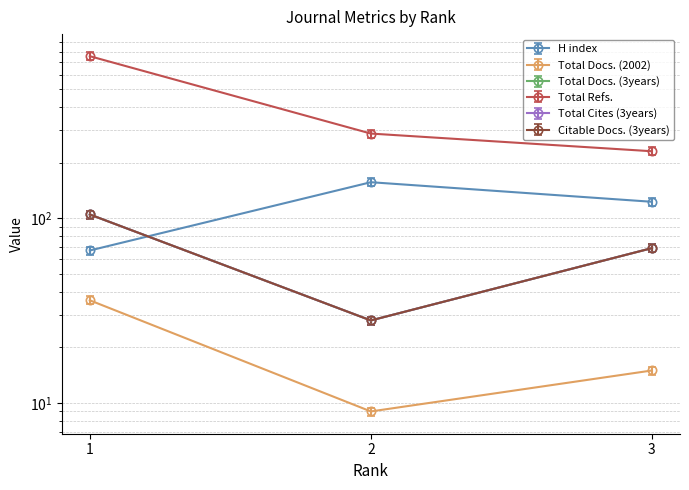

What is the smallest value displayed?

9.0